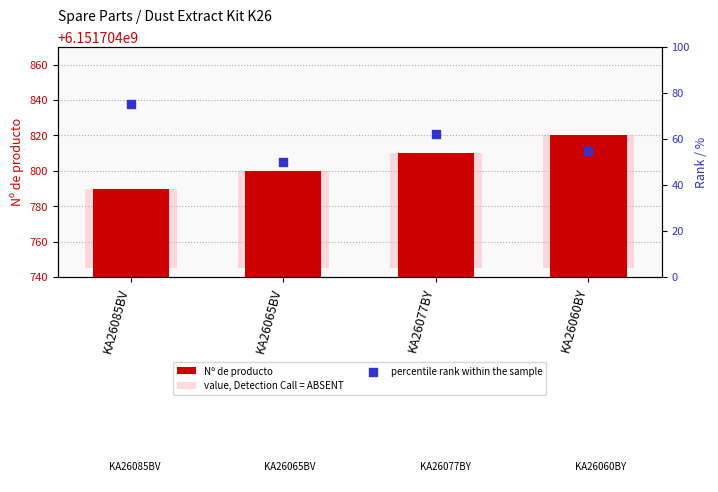

What is the total value across all series at KA26085BV?

6151704910